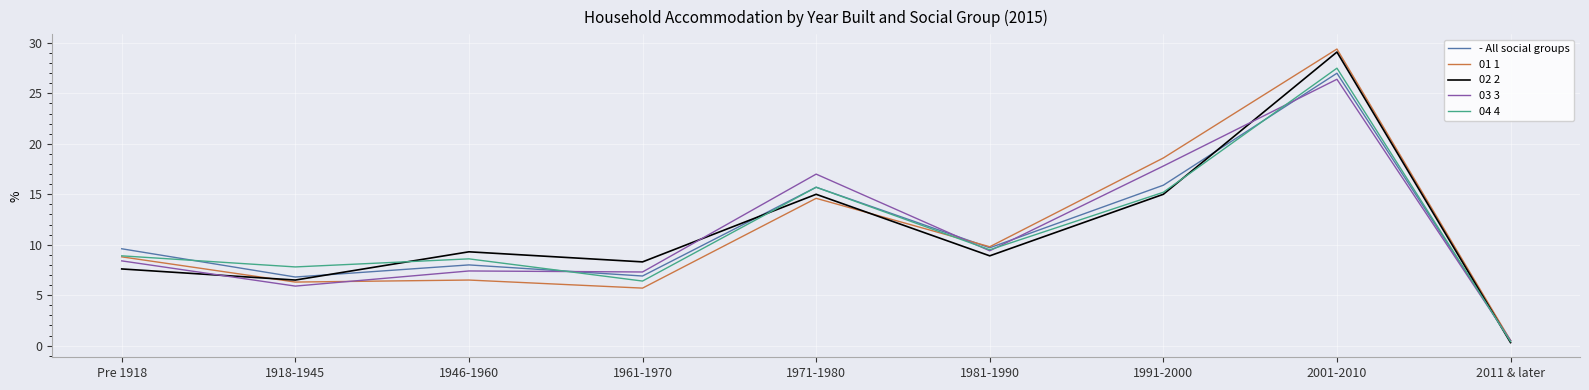

How many values in the 03 3 series are below 8?

4